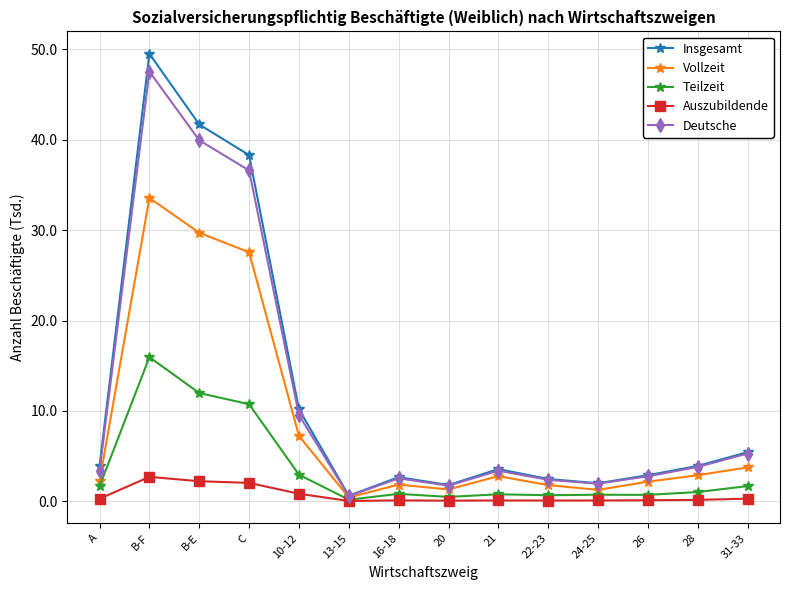

What is the highest value of the Teilzeit series?

15.9